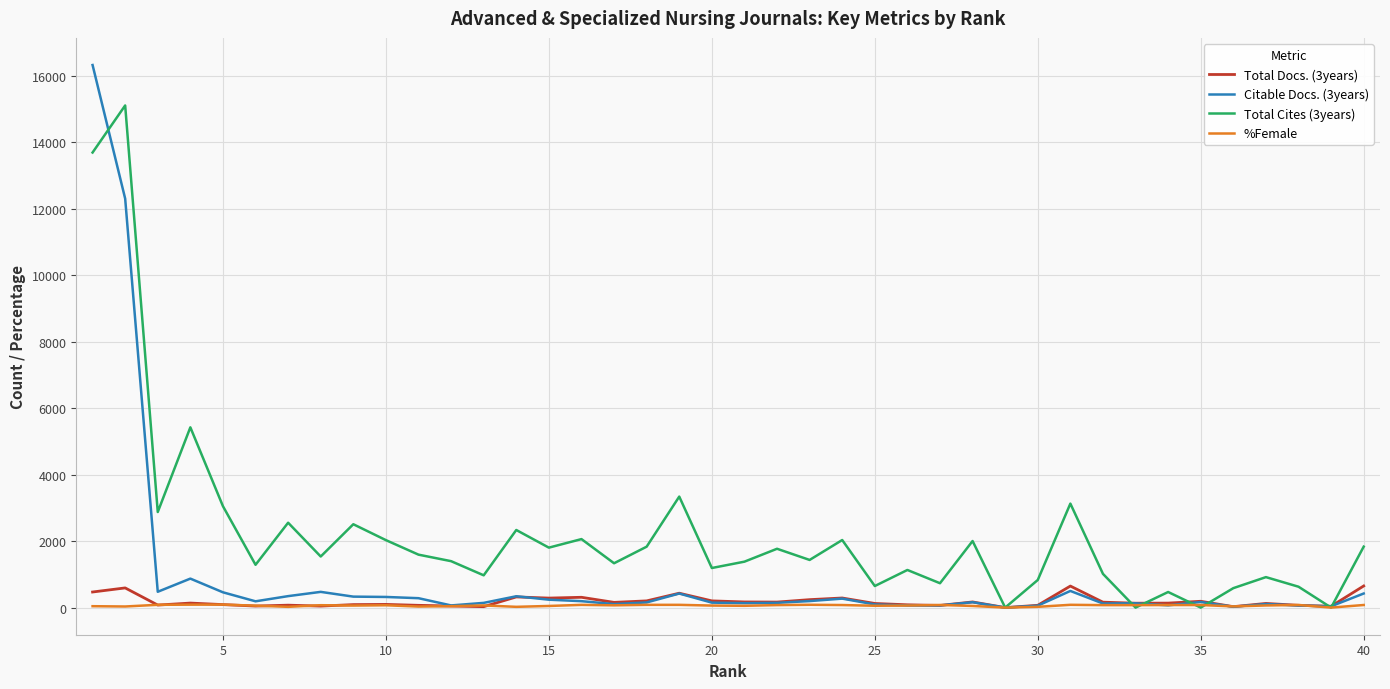

Which series has the largest range (max minus min)?

Citable Docs. (3years)